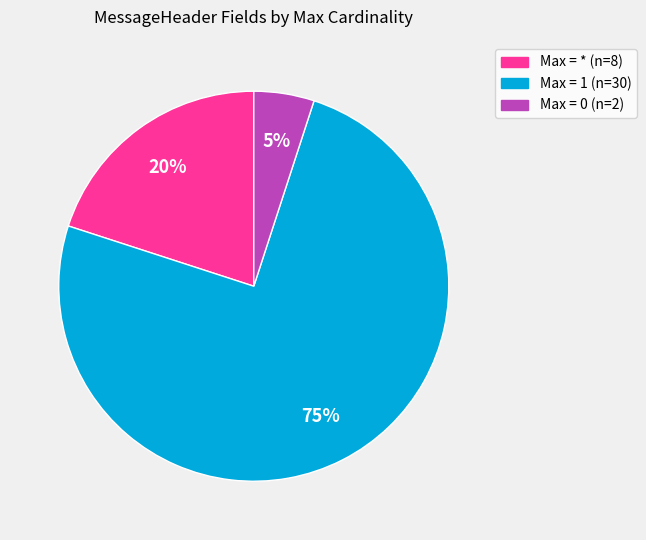

Is there any slice that represents more than half of the pie?

Yes